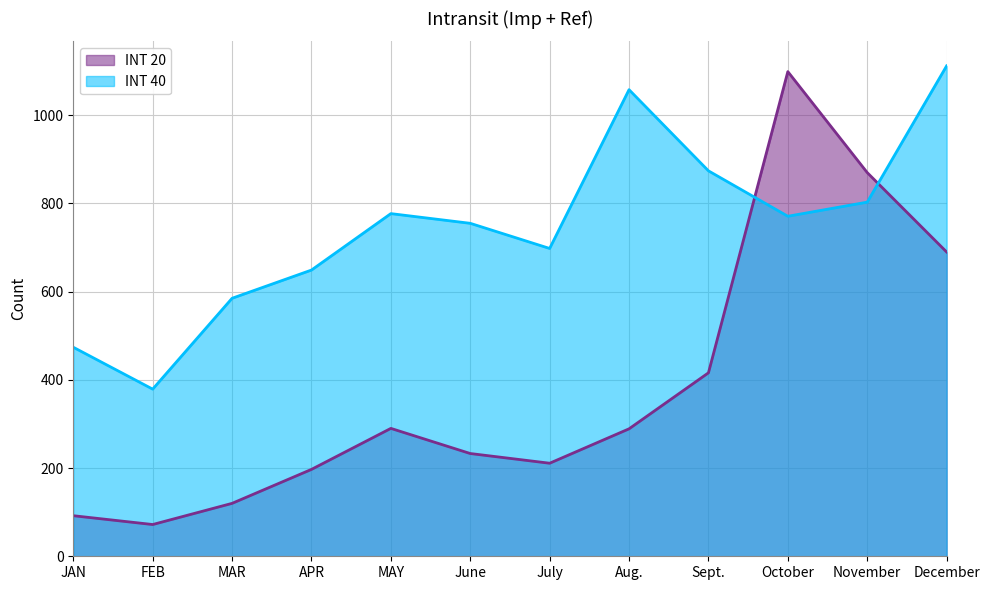

True or false: INT 40 has a value of 755 at June.

True